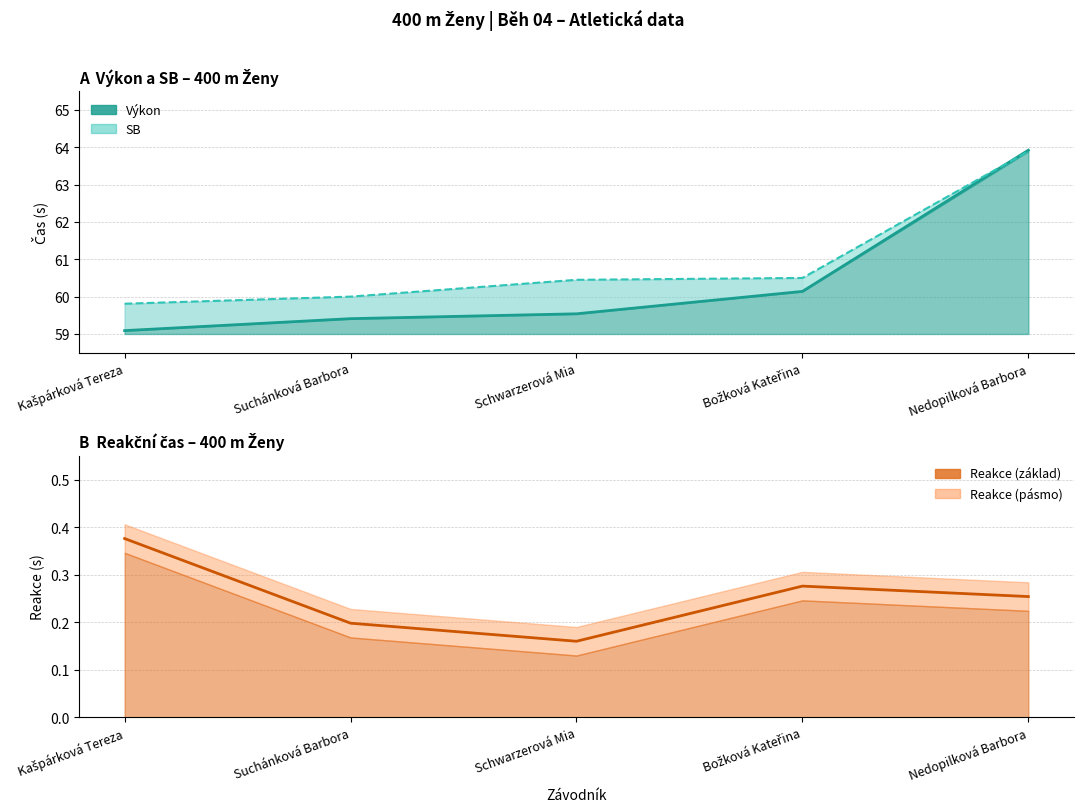

What is the label of the 5th point from the right?

Kašpárková Tereza